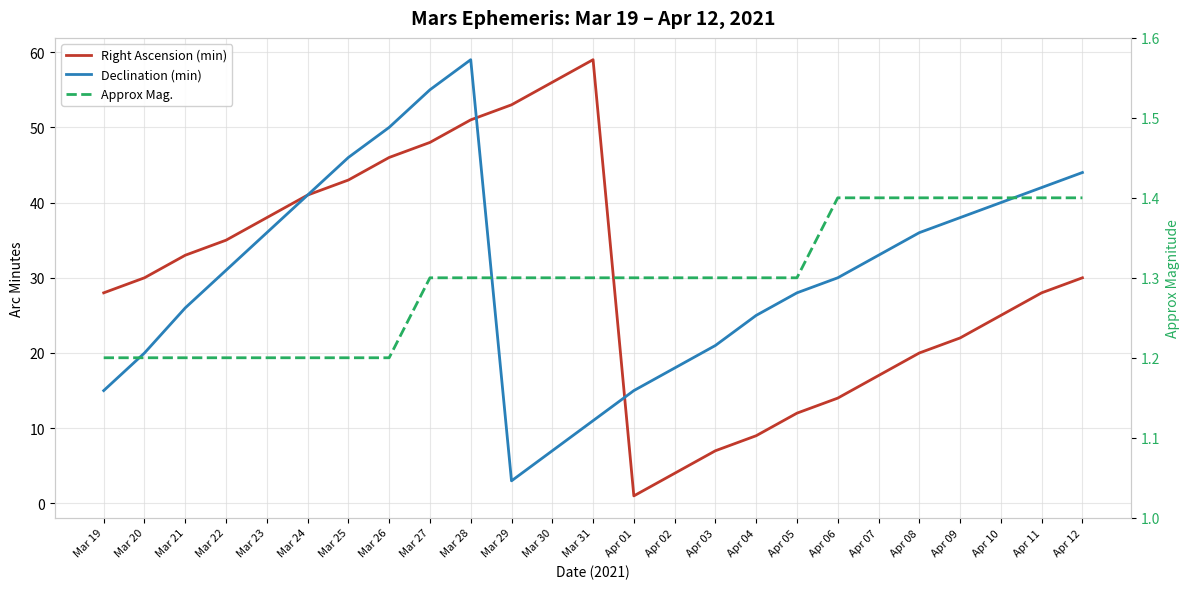

How many data points in Right Ascension (min) are above 30?

11